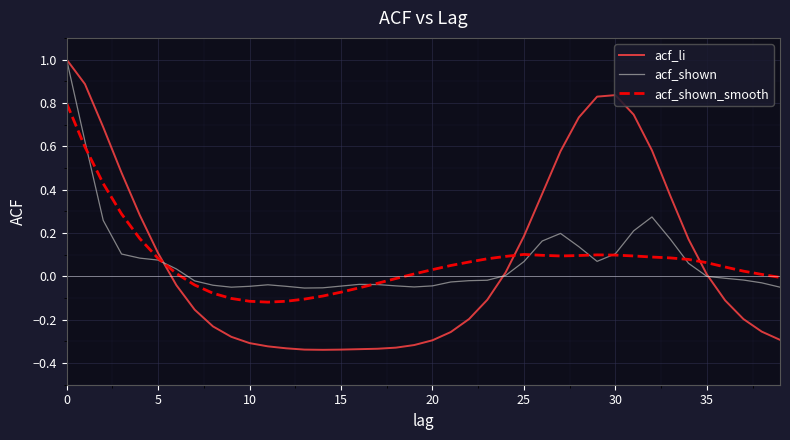

Which series has the largest range (max minus min)?

acf_li